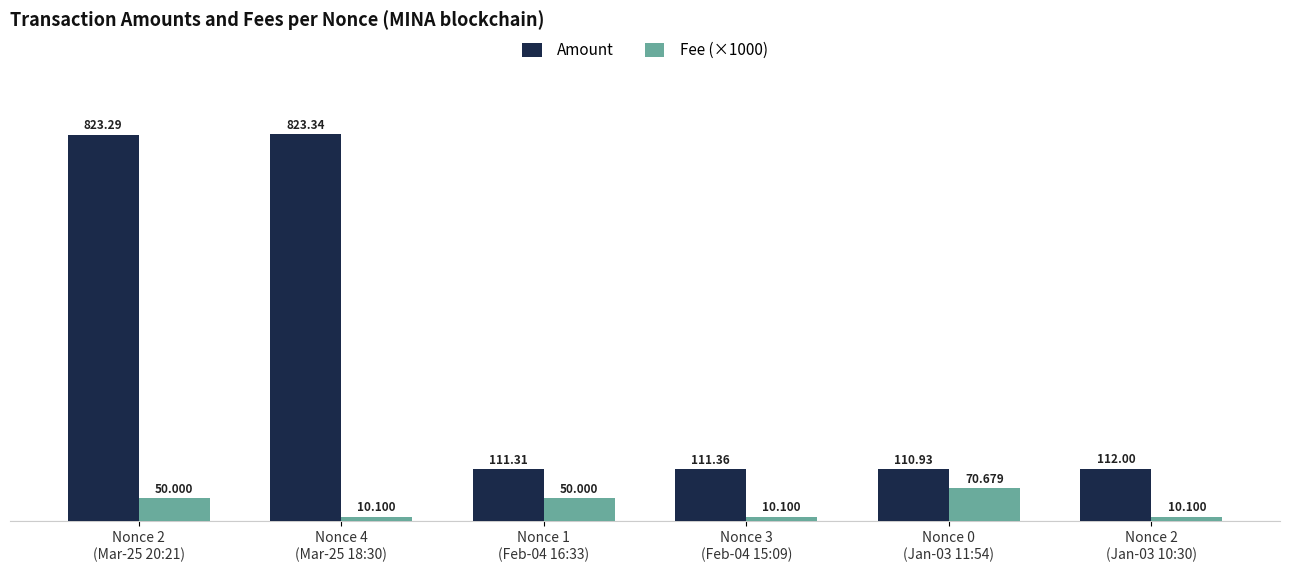

What is the difference between the highest and lowest values at Nonce 2
(Mar-25 20:21)?

773.3